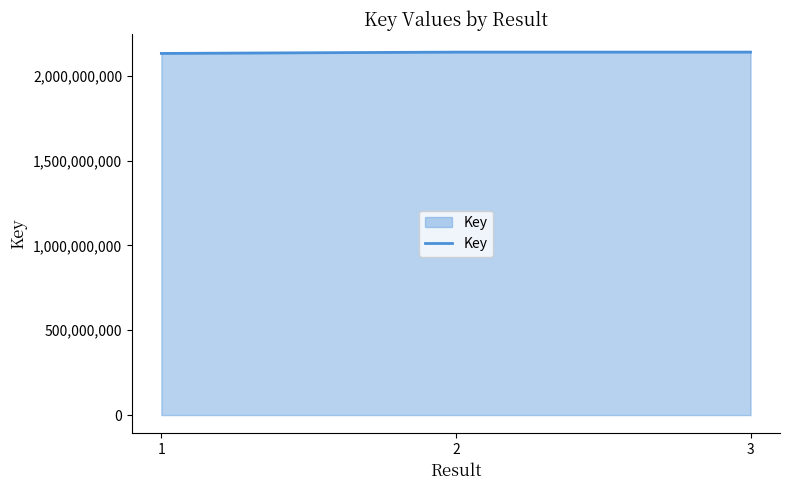

What is the sum of all values?

6411296239